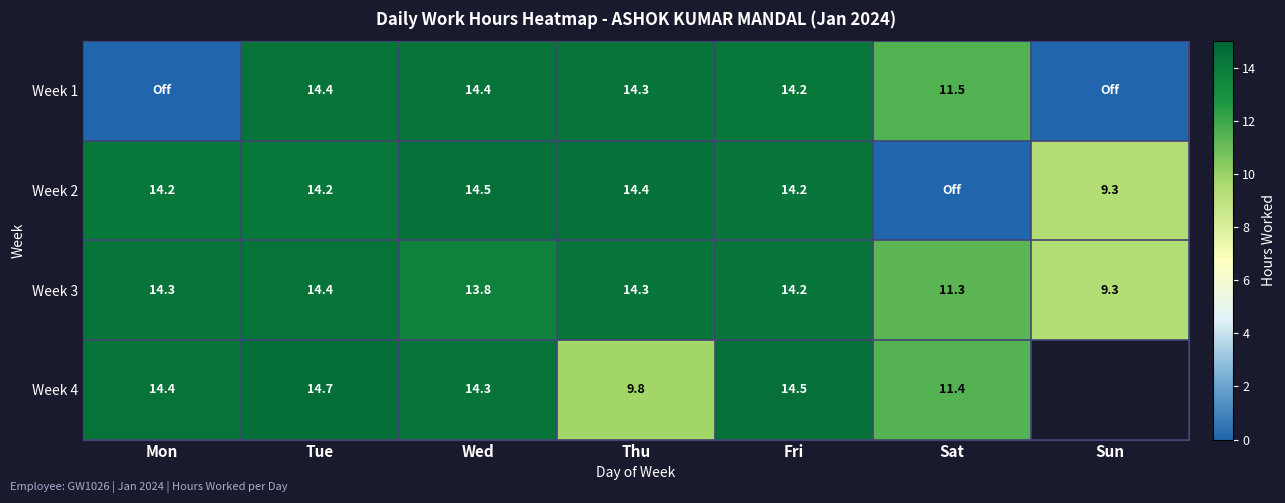

Count the number of categories in the chart.

7